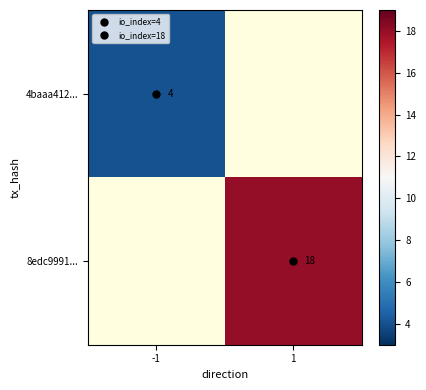

The value of row_1 at 1 is 18.0. True or false?

True